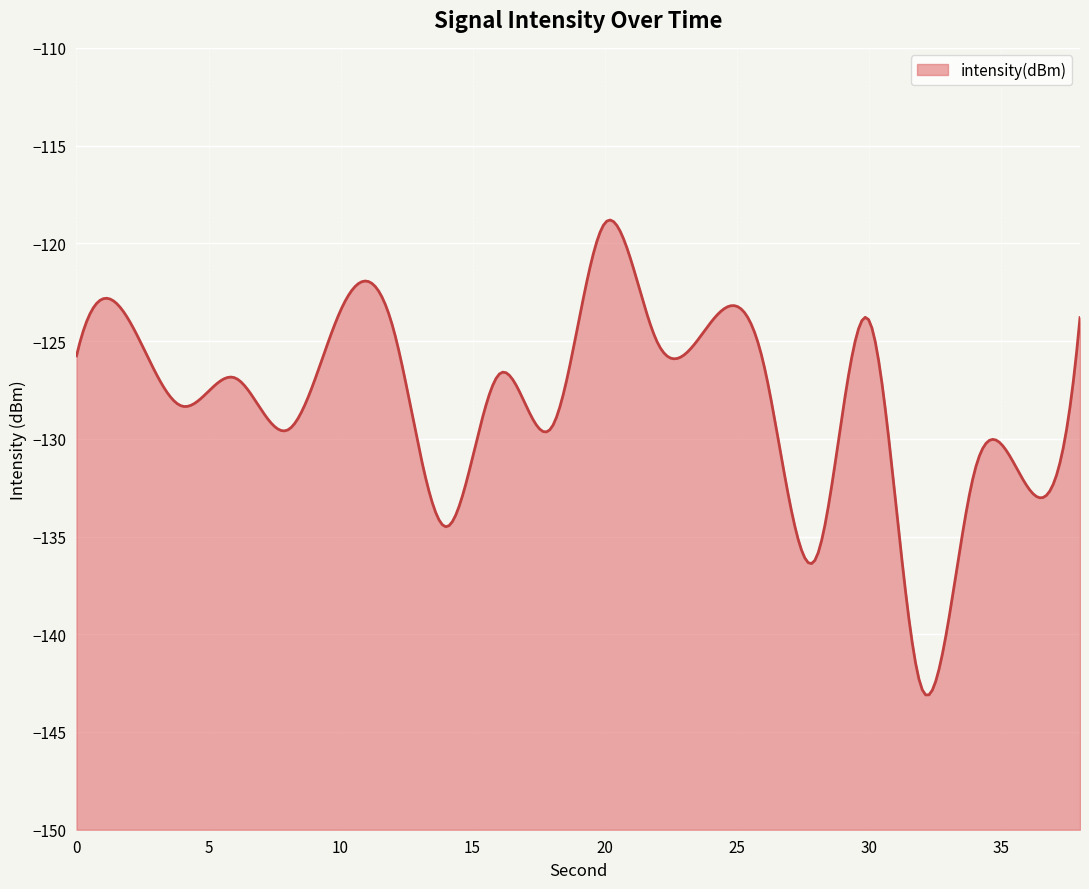

True or false: the data shows -31.7 at 36.

False